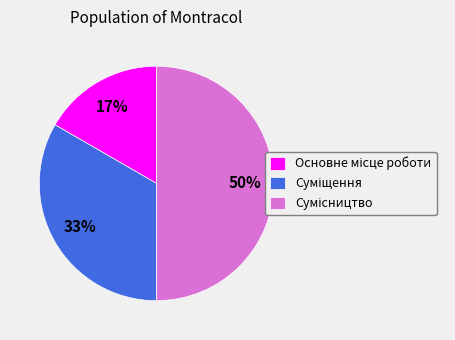

To the nearest percent, what is the average slice percentage?

33%